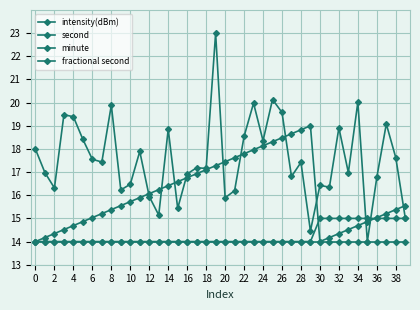

After their last crossing, which series has the higher values: minute or second?

second